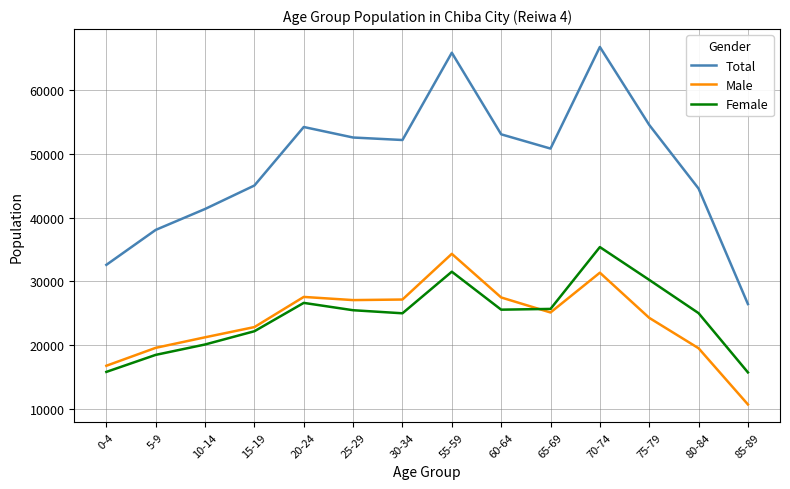

Does the chart have visible grid lines?

Yes